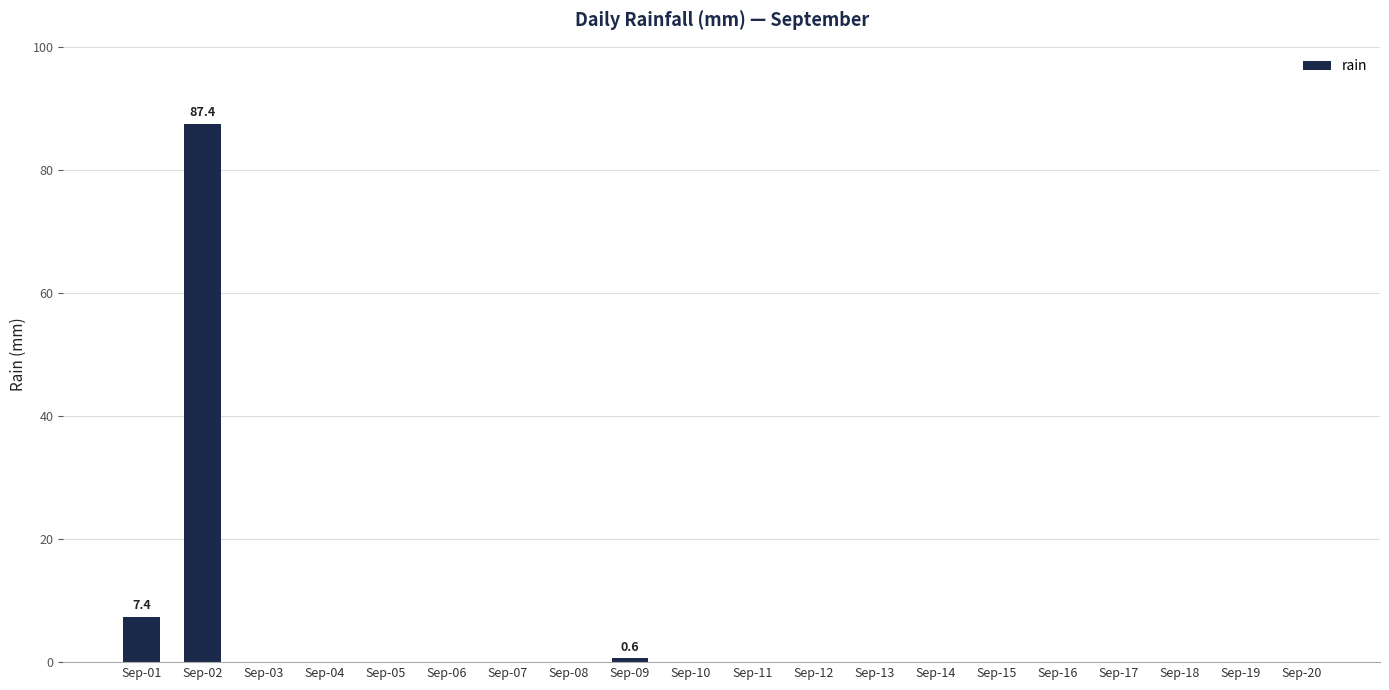

What is the maximum value shown in the chart?

87.4